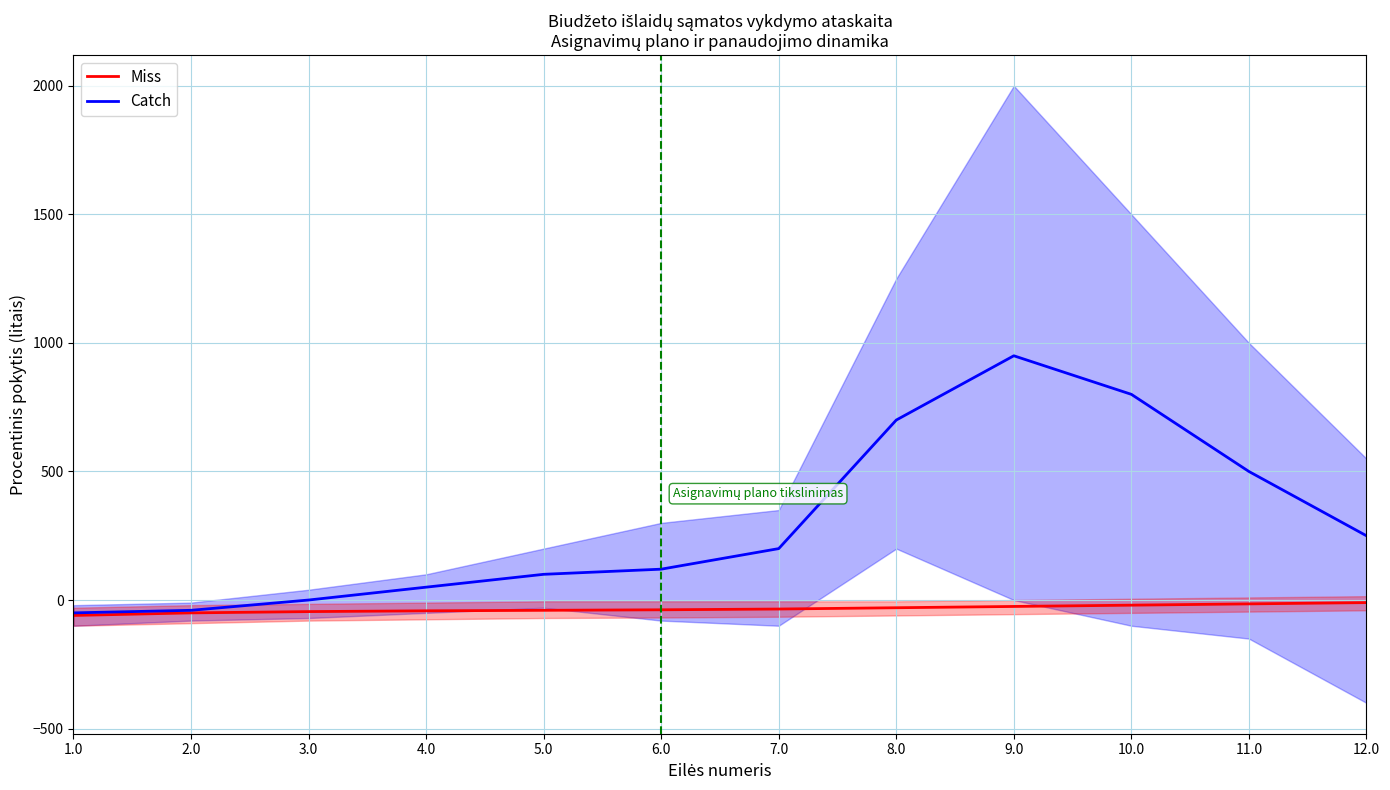

Which series changed the most between 5.0 and 6.0?

Catch